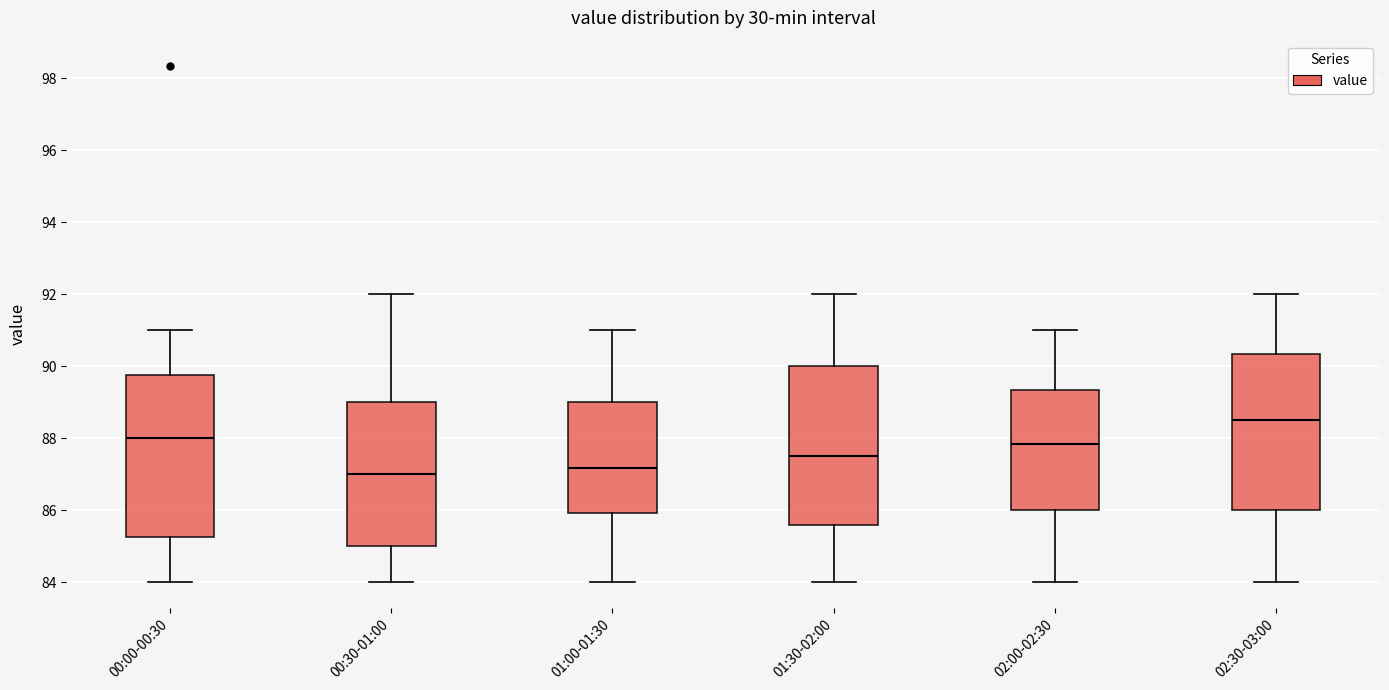

Reading left to right, read every box against the y-axis: the position of its median line, the range the box covers, and the ends of its whiskers. The values are not printed on the chart, so give them approximately, as read against the axis.

00:00-00:30: median 88.0, box 85.2 to 89.8, whiskers 84.0 to 91.0
00:30-01:00: median 87.0, box 85.0 to 89.0, whiskers 84.0 to 92.0
01:00-01:30: median 87.2, box 86.0 to 89.0, whiskers 84.0 to 91.0
01:30-02:00: median 87.6, box 85.6 to 90.0, whiskers 84.0 to 92.0
02:00-02:30: median 87.8, box 86.0 to 89.4, whiskers 84.0 to 91.0
02:30-03:00: median 88.6, box 86.0 to 90.4, whiskers 84.0 to 92.0